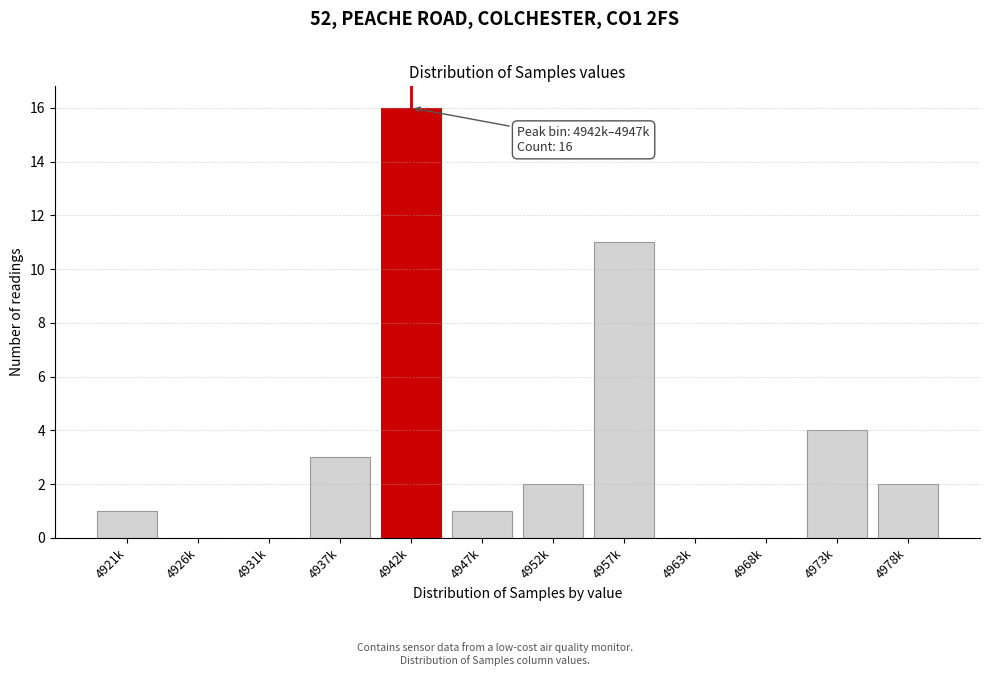

Reading left to right, extract all data points from this chart.

4921k=1	4926k=0	4931k=0	4937k=3	4942k=16	4947k=1	4952k=2	4957k=11	4963k=0	4968k=0	4973k=4	4978k=2